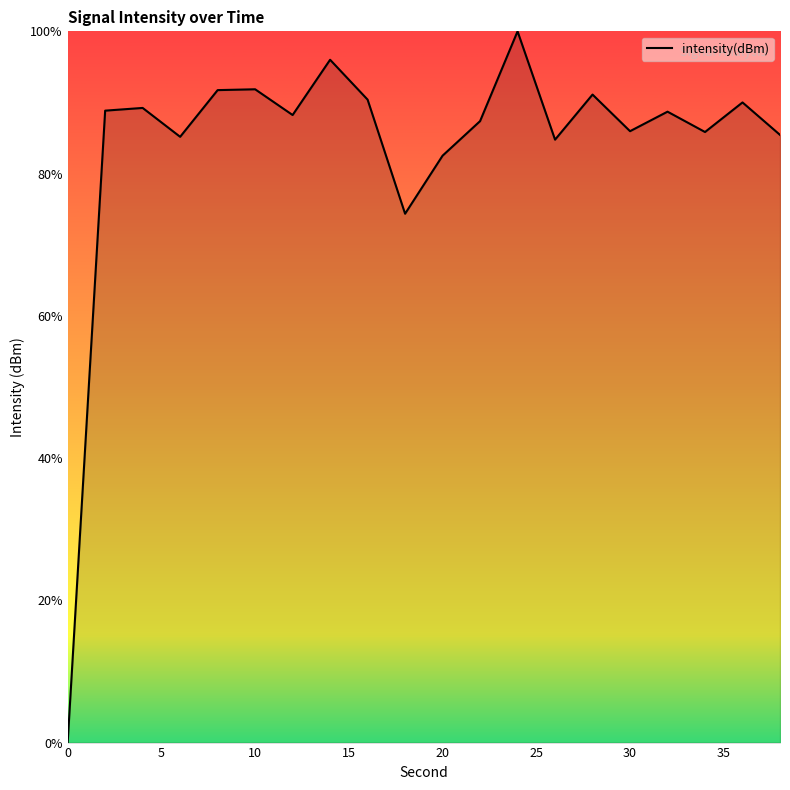

What is the sum of all values?

1677.6